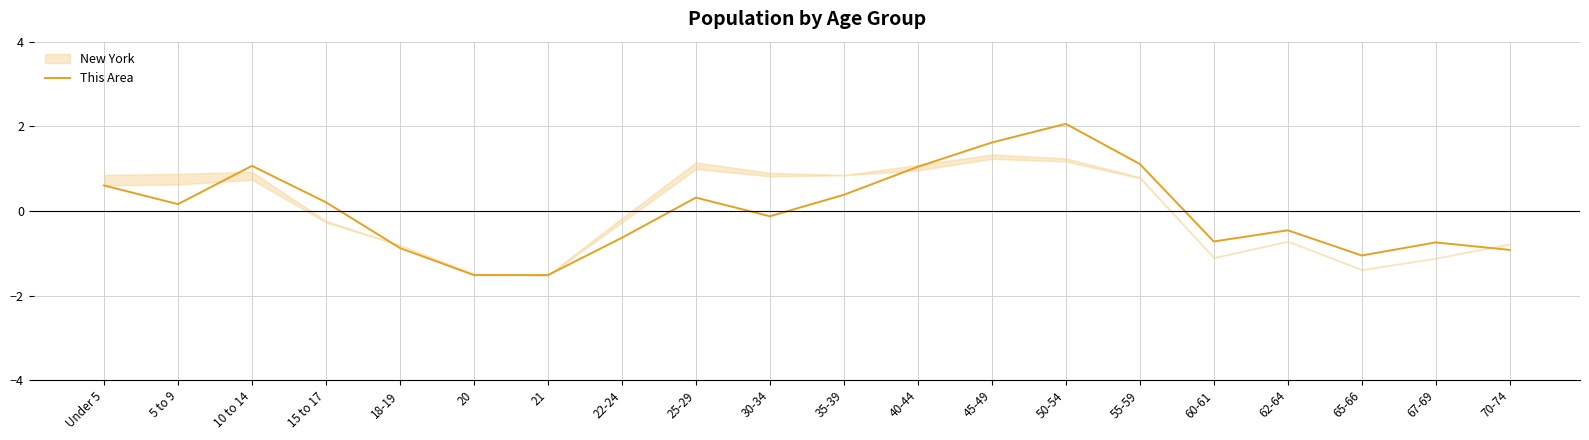

At which category does the chart reach its peak across all series?

50-54